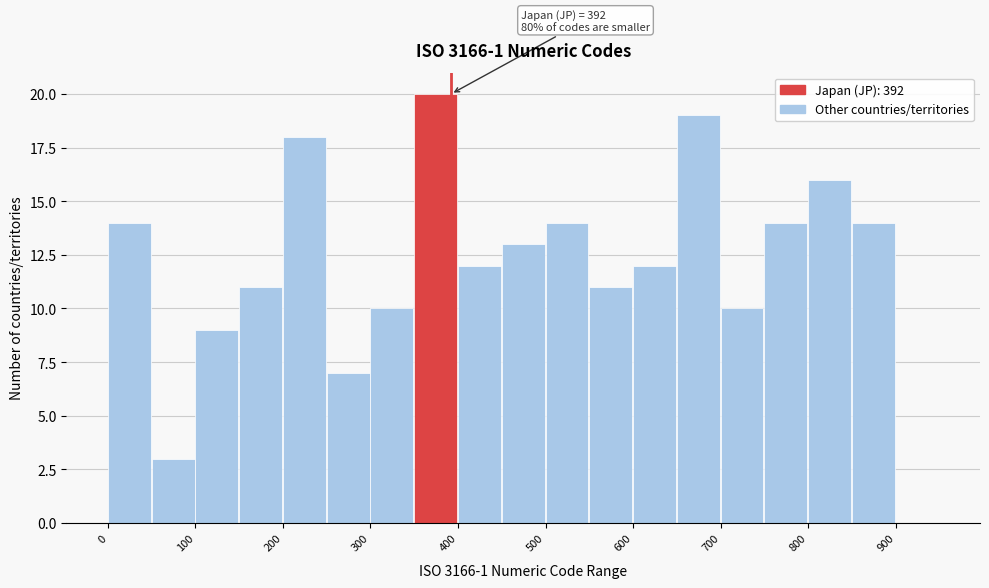

Over which range of the x-axis is the bar tallest?

350 to 400